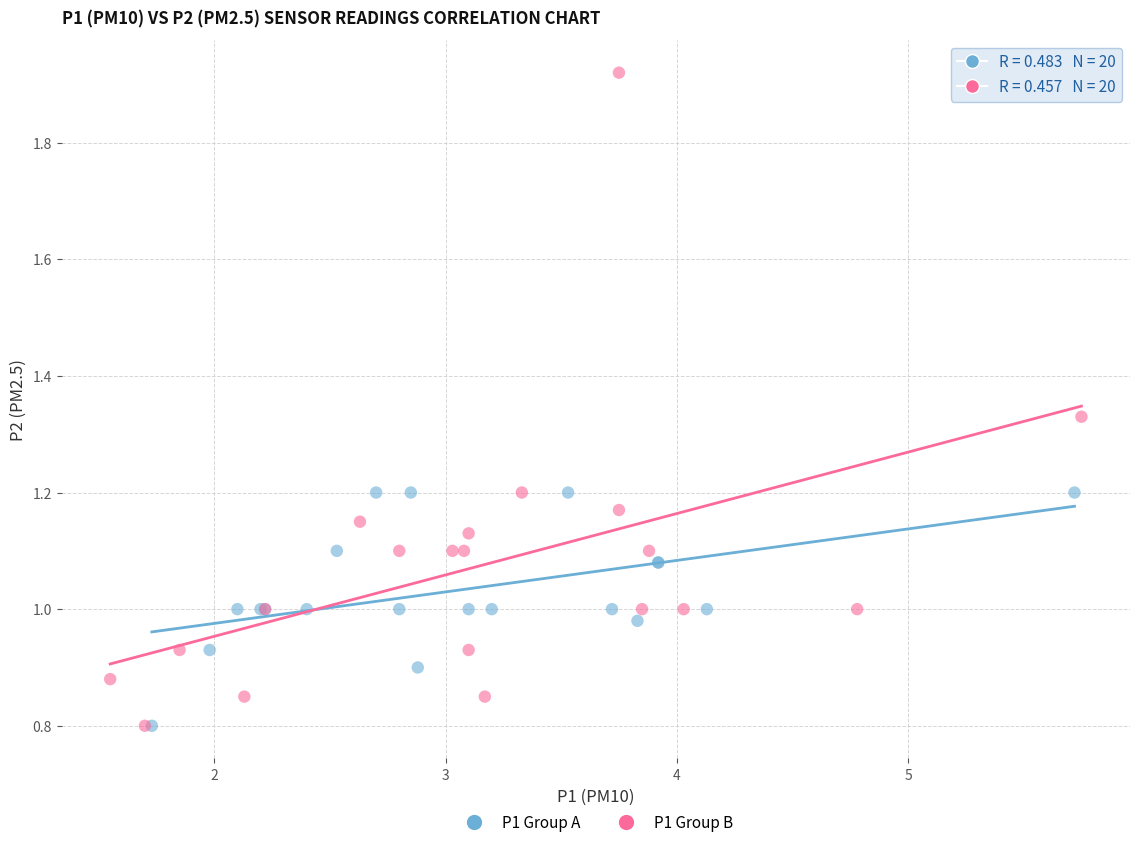

Which series has the largest Y range (max minus min)?

P1 Group B